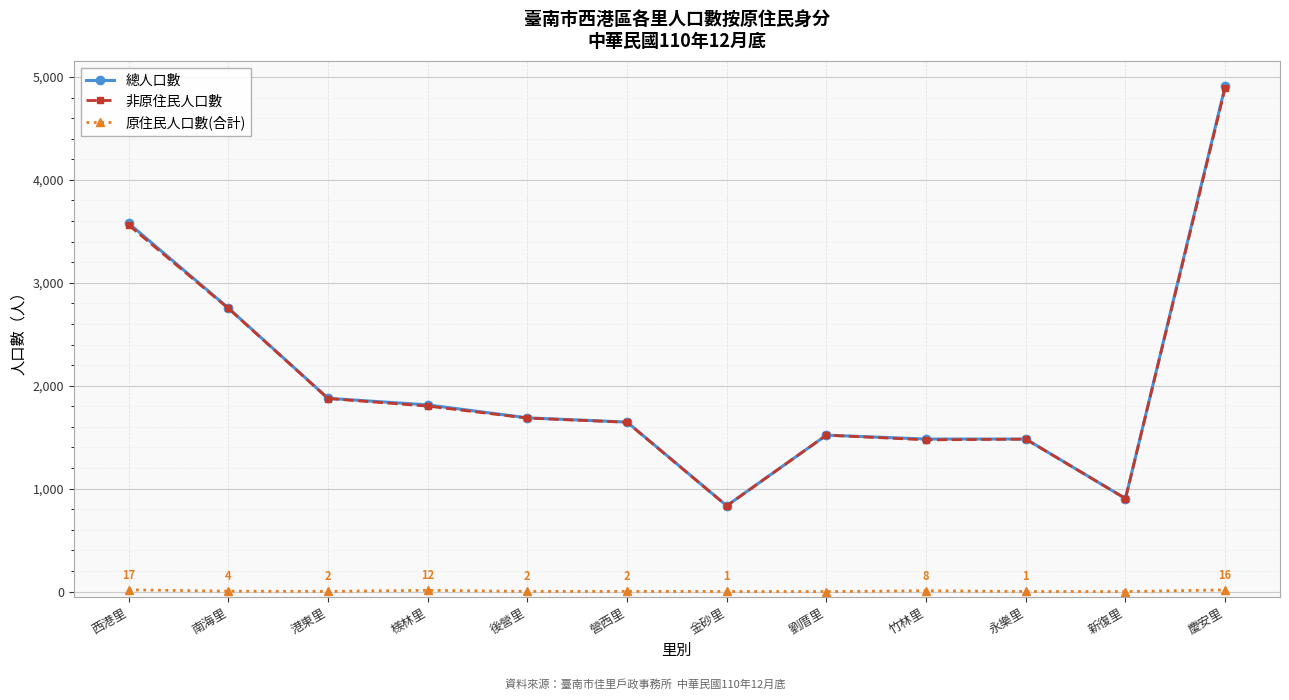

Does the chart display data point markers on the line(s)?

Yes